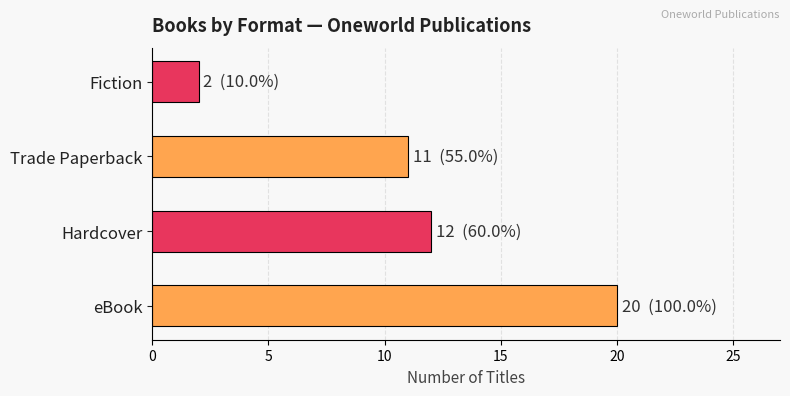

How many distinct data groups are displayed?

1